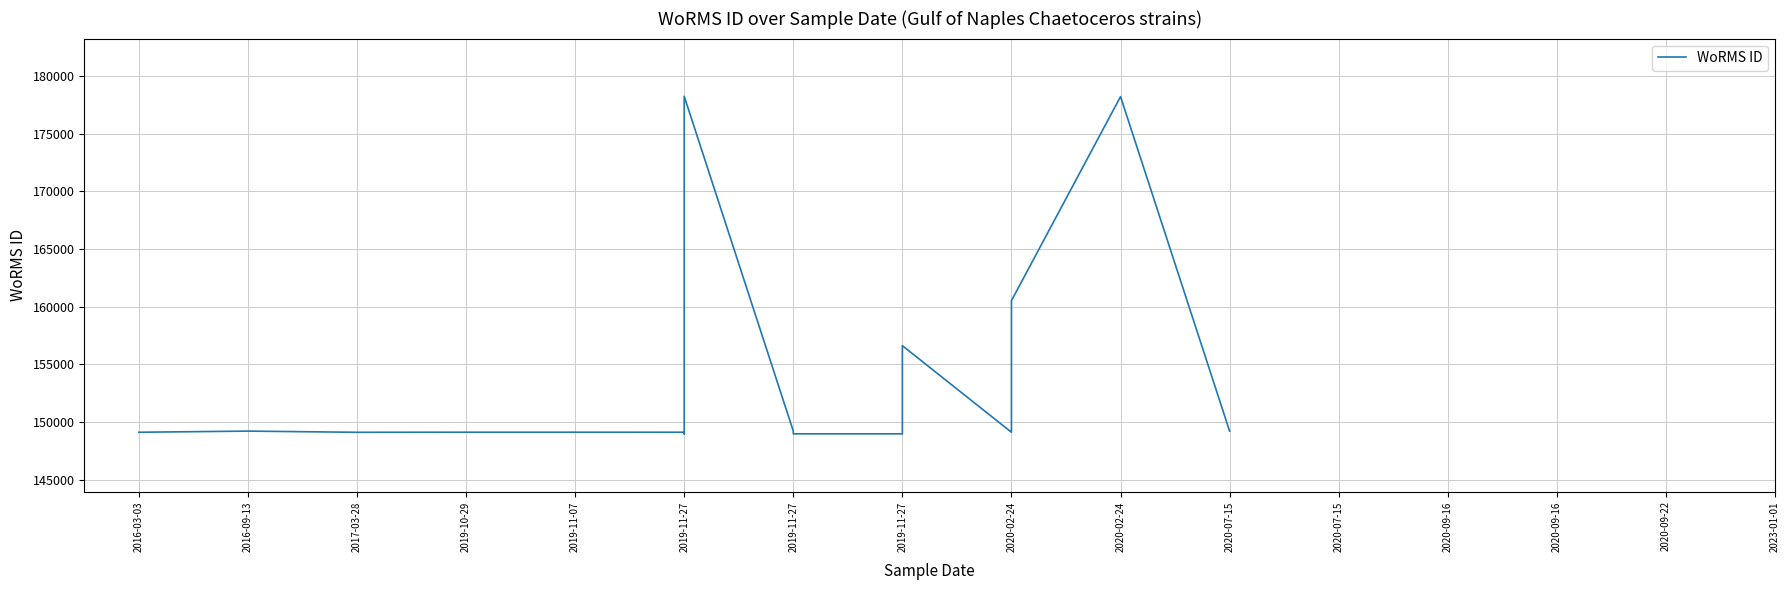

What is the value of the 7th point from the left?

149123